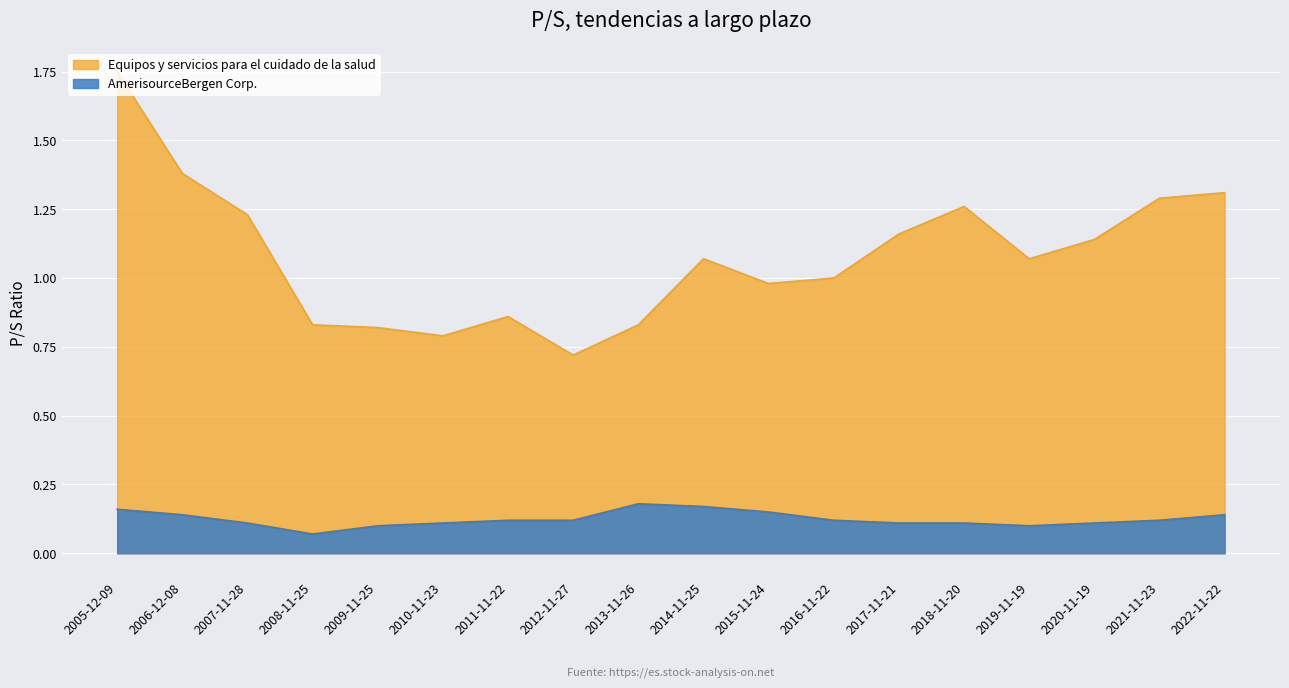

What is the total value across all series at 2021-11-23?

1.4